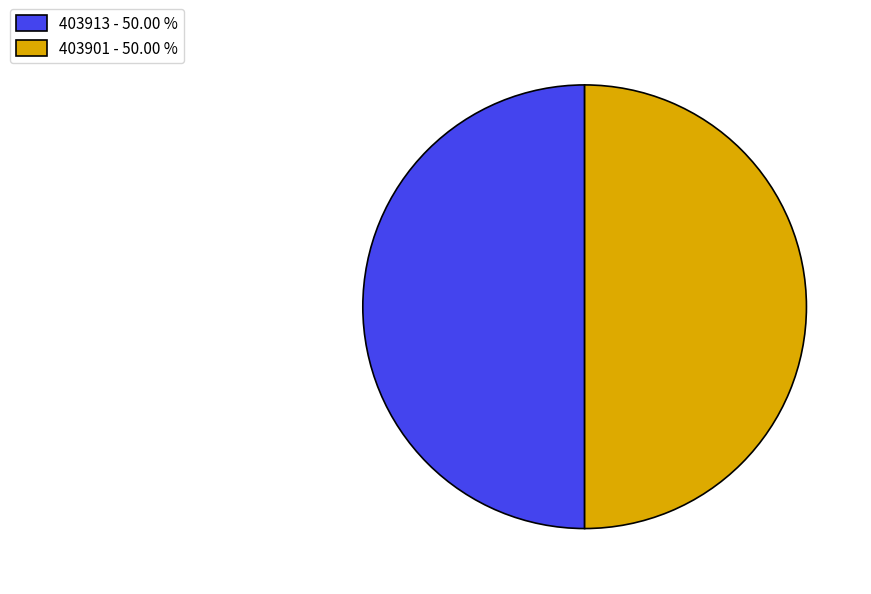

Is it true that 403913 is 44% of the pie?

False